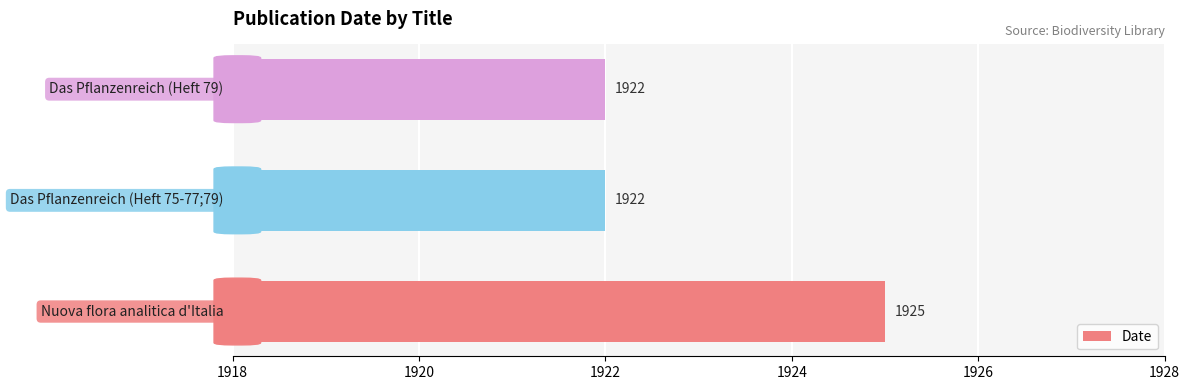

What is the difference between the maximum and minimum values?

3